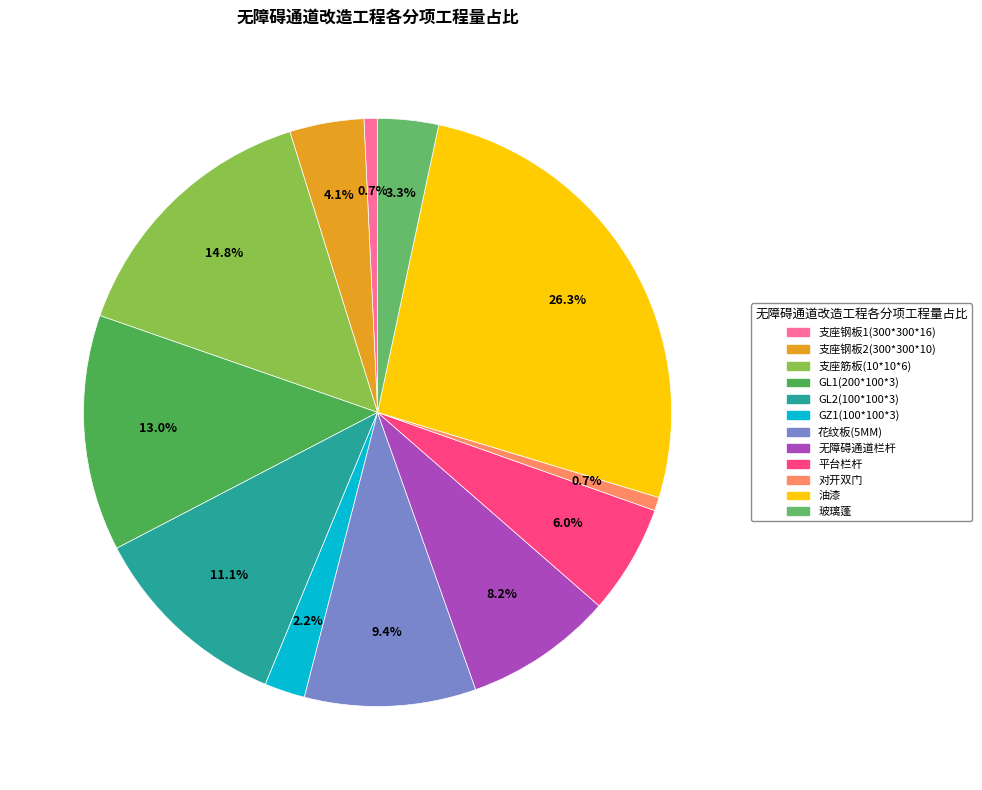

True or false: 支座钢板1(300*300*16) accounts for 1% of the total.

True